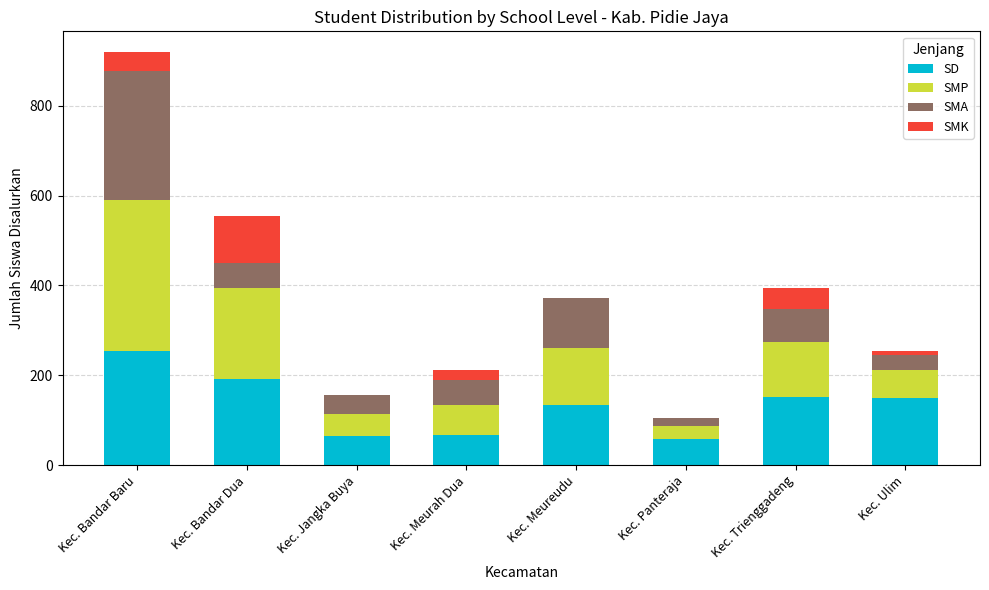

Does the chart contain stacked bars?

Yes